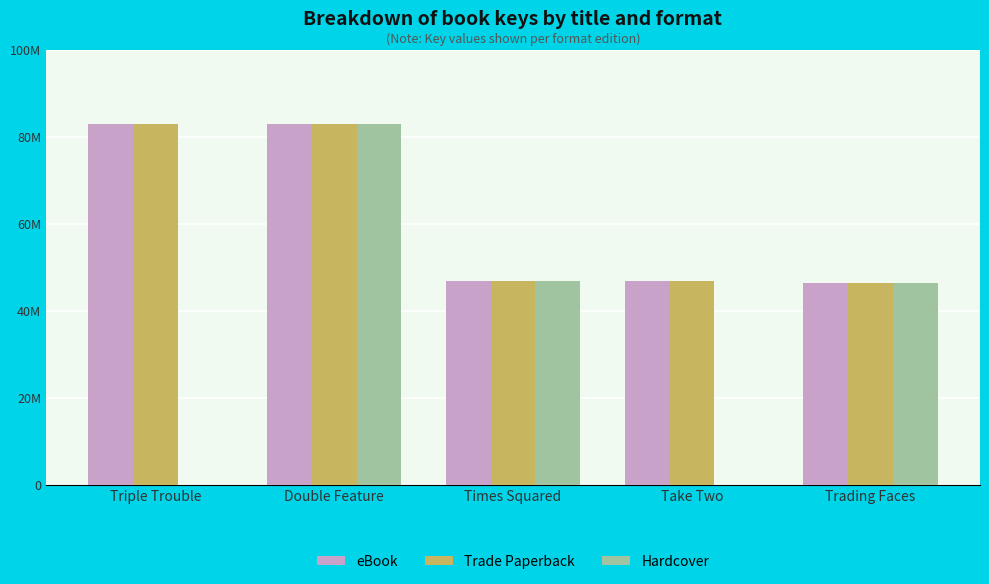

What are all the series names shown in the legend?

eBook, Trade Paperback, Hardcover